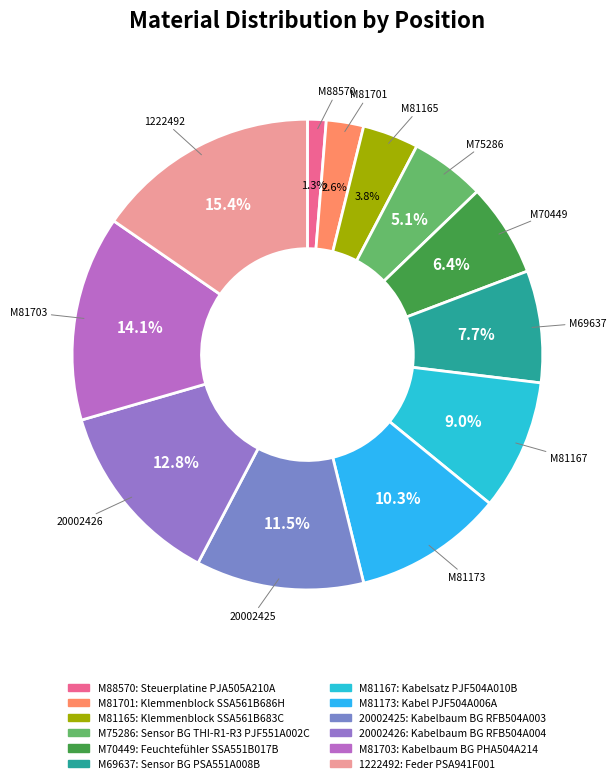

What is the ratio of the value at M81701 to the value at M75286?

0.5